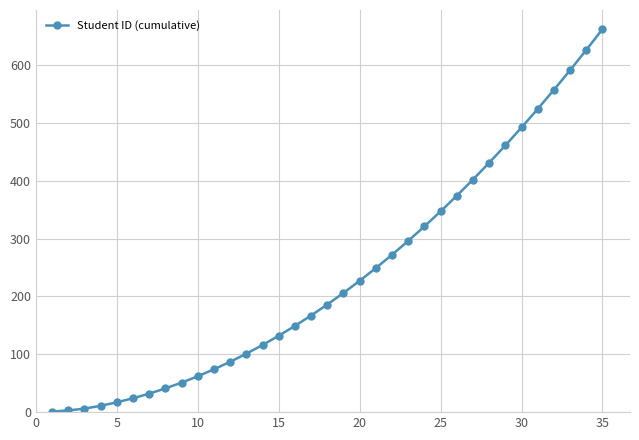

What is the greatest value displayed?

662